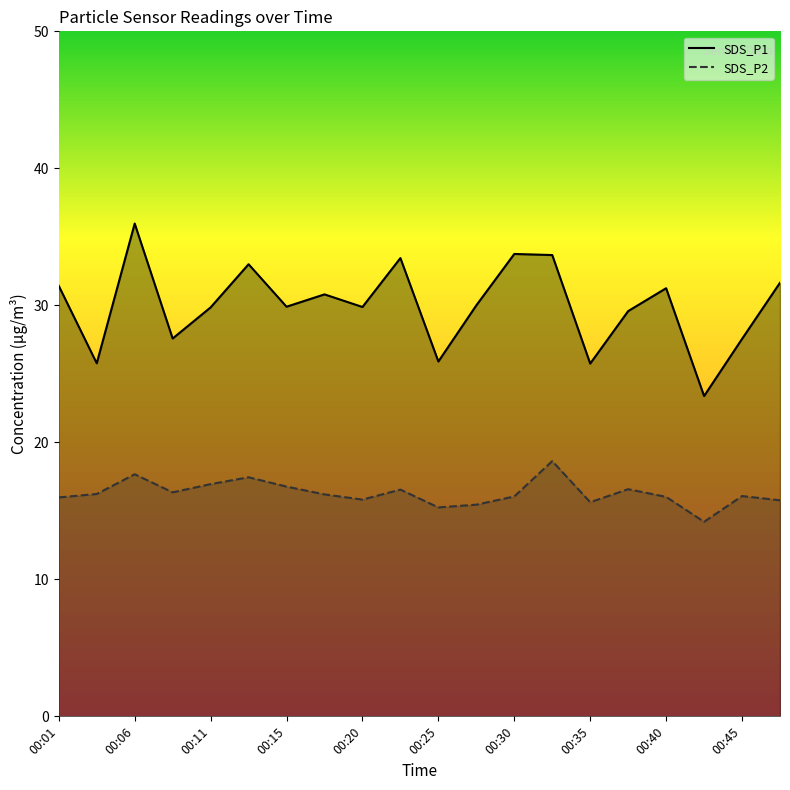

What is the difference between the maximum and minimum values in the SDS_P1 line series?

12.6